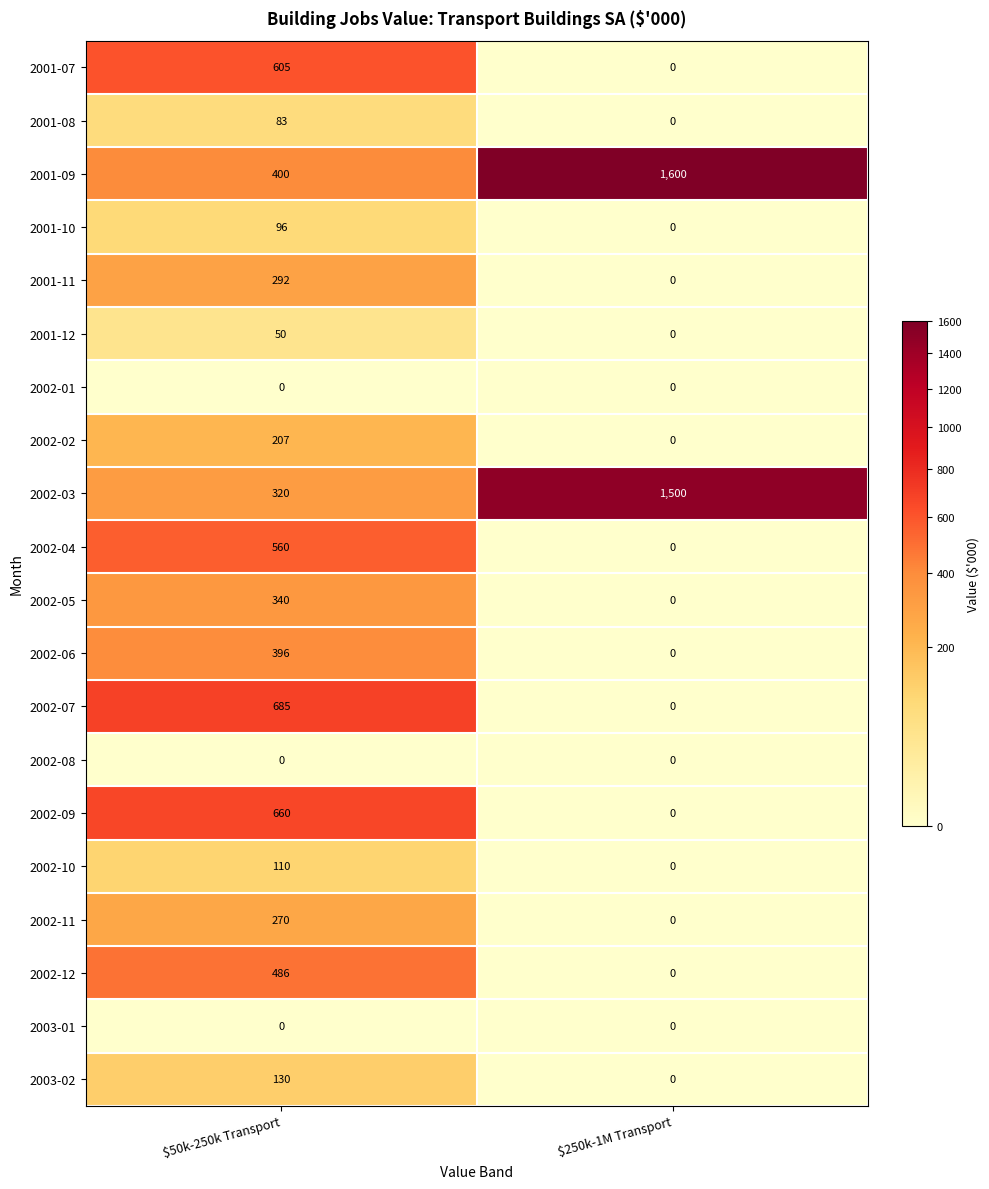

At how many categories does at least one series exceed 212?

2